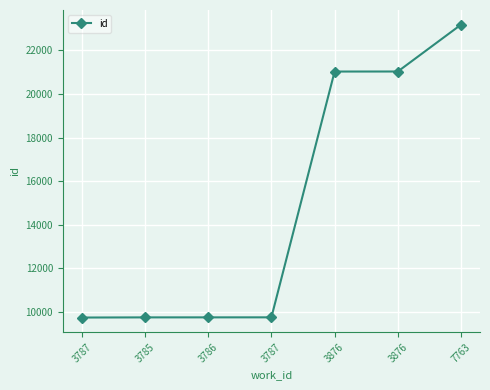

What is the sum of all values?

104228